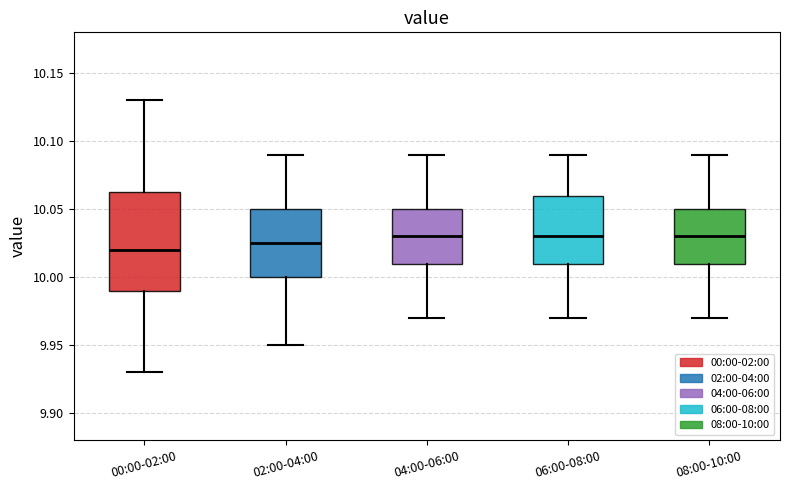

Comparing the boxes themselves (not the whiskers), which one is the tallest?

00:00-02:00